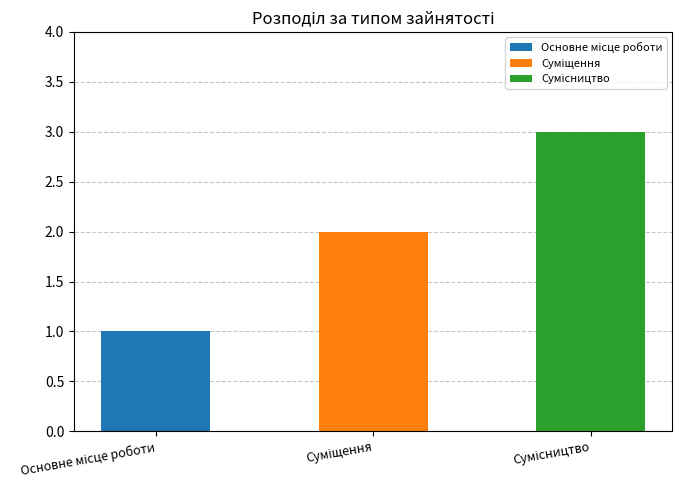

Are the bars horizontal?

No